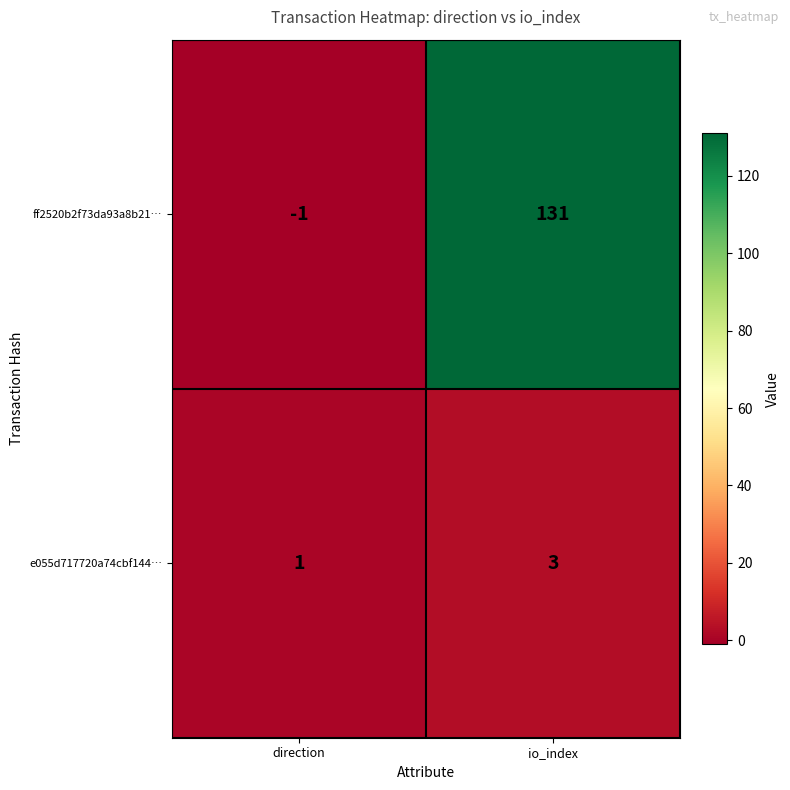

At which label is e055d717720a74cbf144… closest to 2?

direction